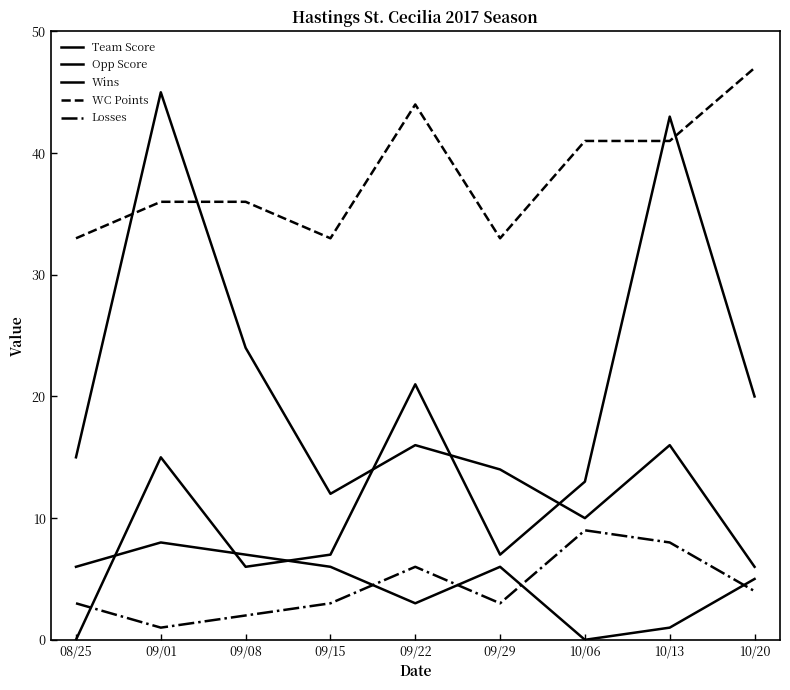

How many lines are shown in the chart?

5